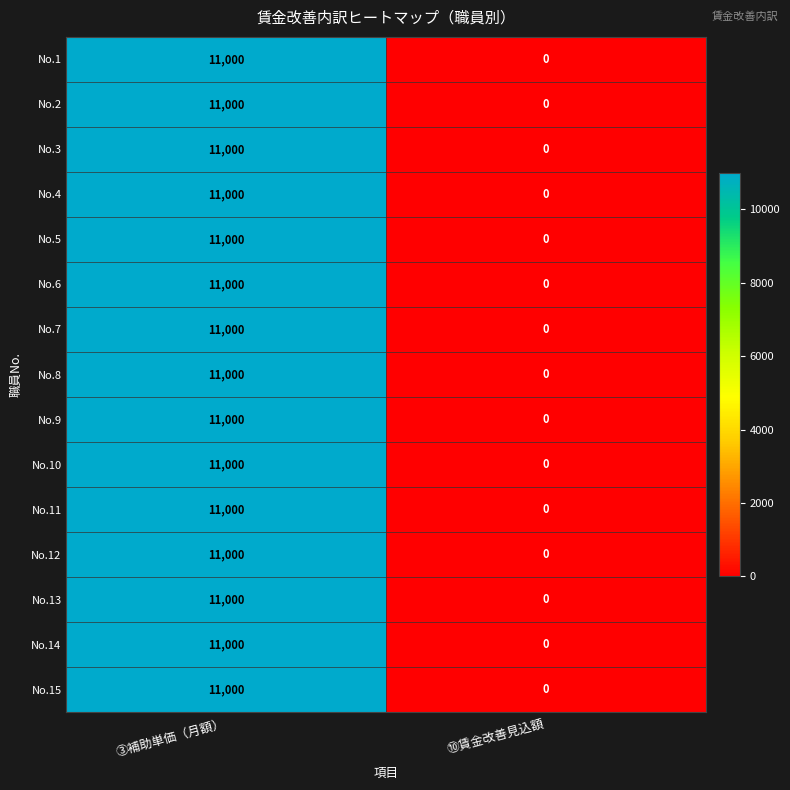

How many data points does each series have?

2